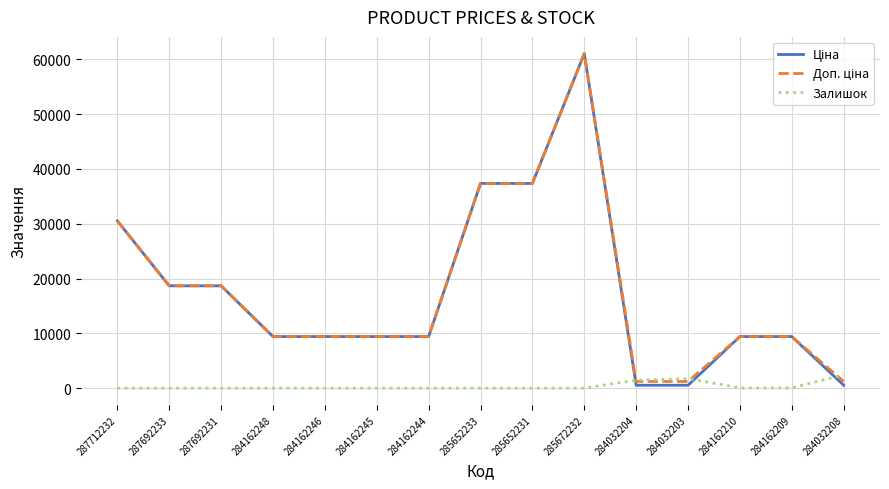

What is the average value of the Залишок series?

387.2